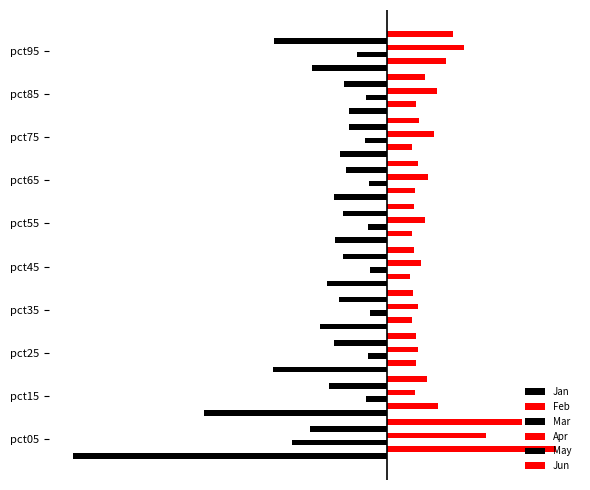

What are all the series names shown in the legend?

Jan, Feb, Mar, Apr, May, Jun